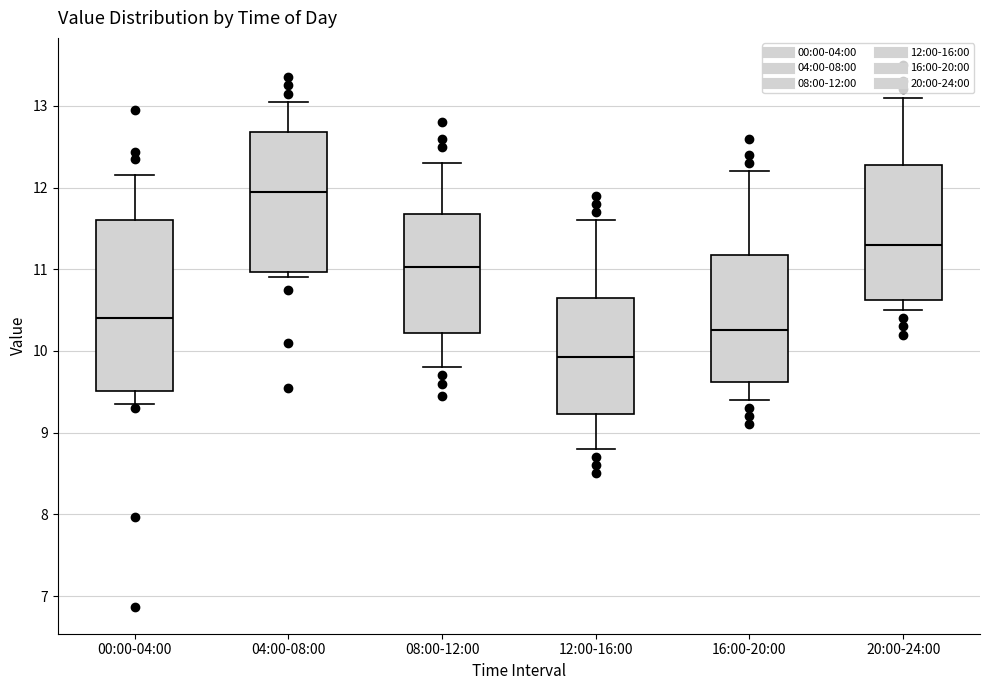

Reading left to right, transcribe this box plot: for each box, give where its median line is, the range the box spans, and where its two whiskers end, as read against the y-axis. The values are not printed on the chart, so give them approximately, as read against the axis.

00:00-04:00: median 10.4, box 9.5 to 11.6, whiskers 9.4 to 12.2
04:00-08:00: median 12.0, box 11.0 to 12.7, whiskers 10.9 to 13.1
08:00-12:00: median 11.0, box 10.2 to 11.7, whiskers 9.8 to 12.3
12:00-16:00: median 9.9, box 9.2 to 10.7, whiskers 8.8 to 11.6
16:00-20:00: median 10.3, box 9.6 to 11.2, whiskers 9.4 to 12.2
20:00-24:00: median 11.3, box 10.6 to 12.3, whiskers 10.5 to 13.1